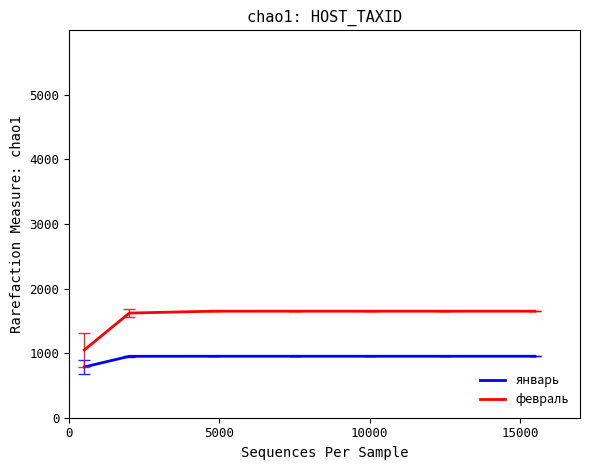

True or false: февраль and январь intersect in this chart.

False